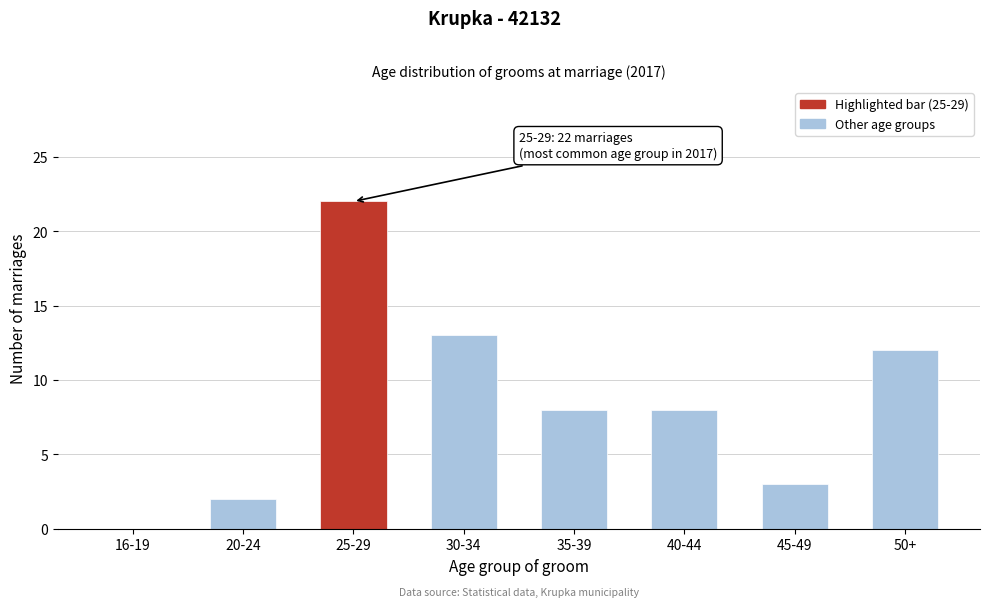

Reading left to right, what are all the values shown in this chart?

16-19=0	20-24=2	25-29=22	30-34=13	35-39=8	40-44=8	45-49=3	50+=12